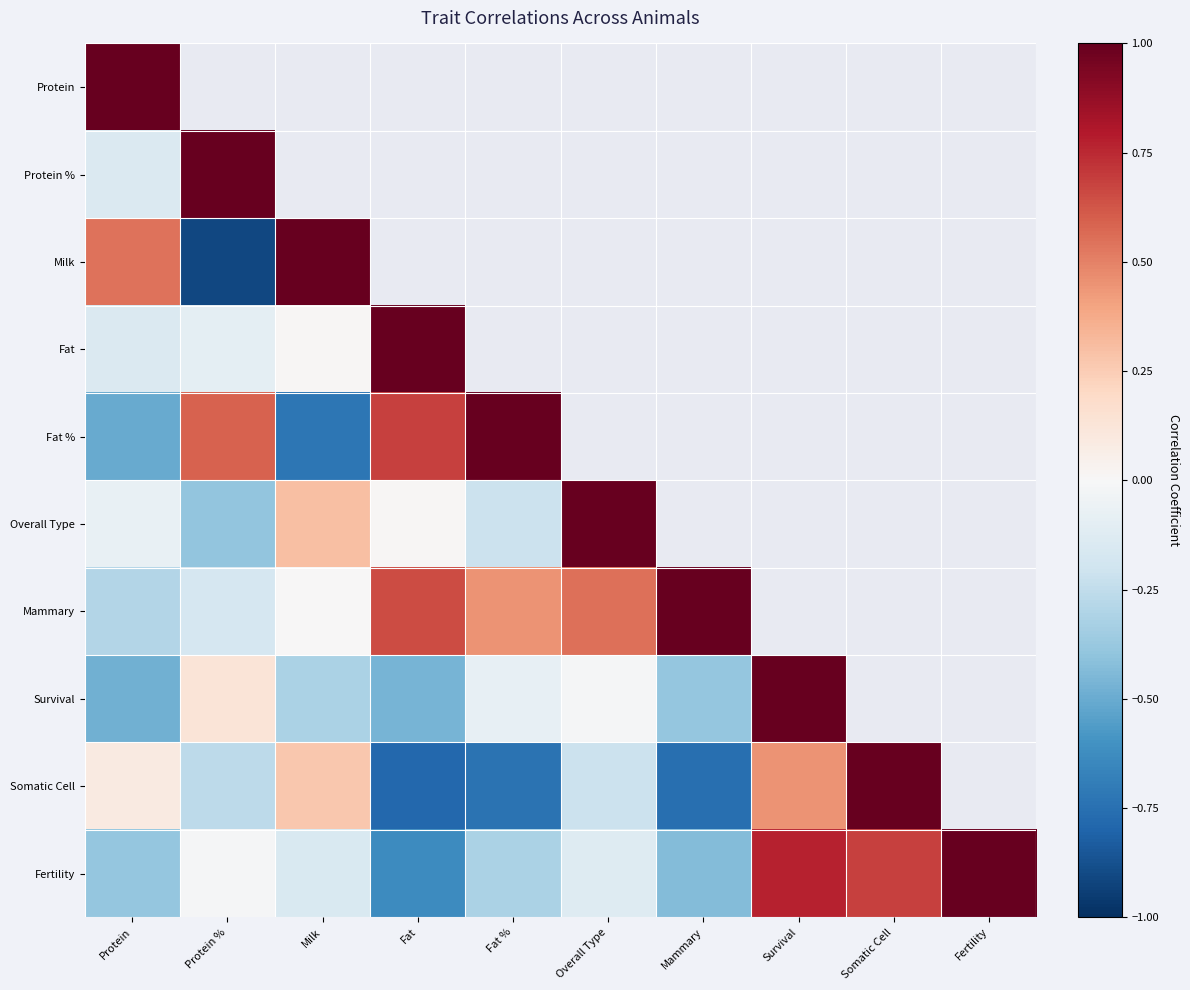

How many negative values does the Fat % series have?

2